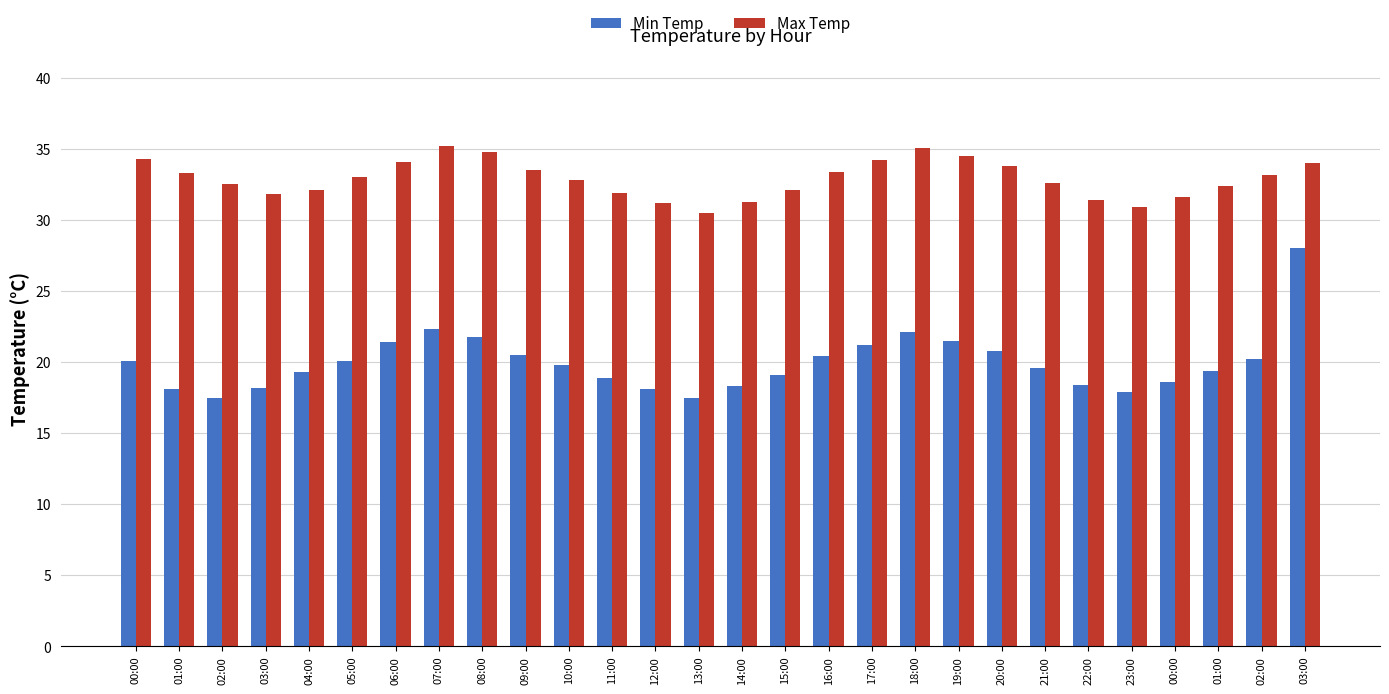

What is the difference between the maximum and minimum values in the Max Temp series?

4.7